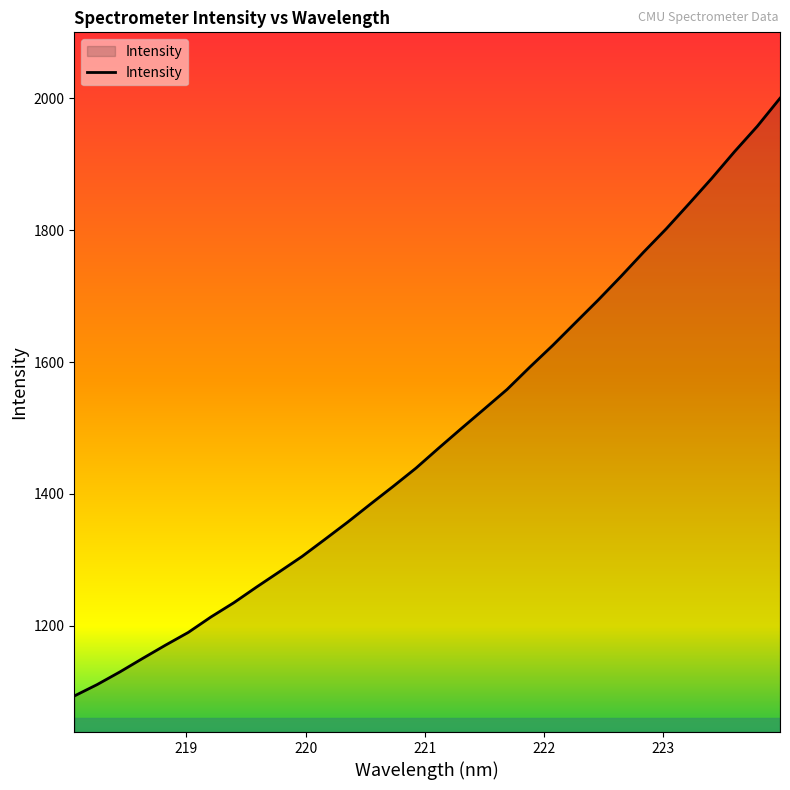

What is the smallest value displayed?

1093.5